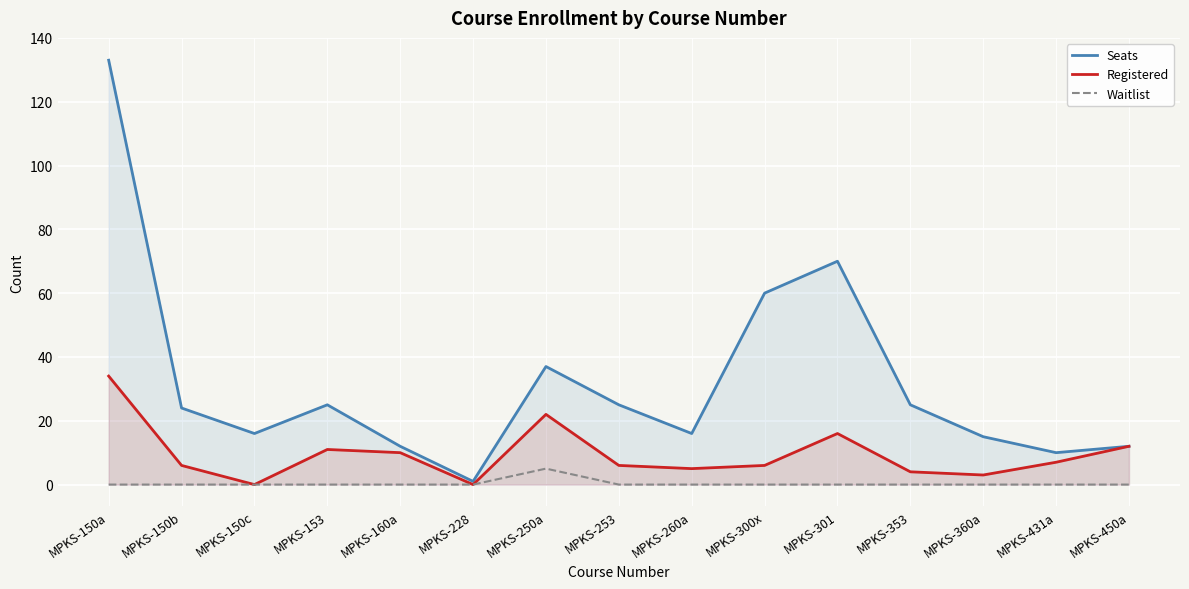

True or false: Seats and Registered intersect in this chart.

False